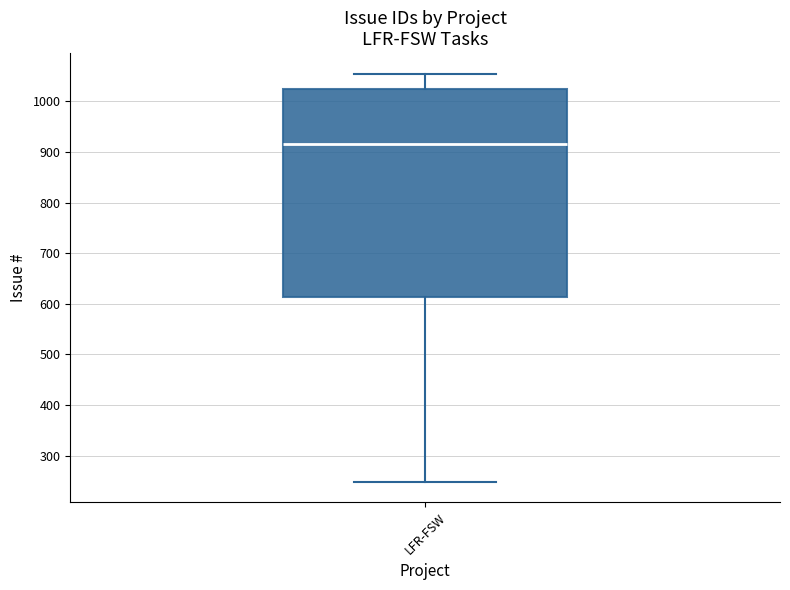

Where is the upper edge of the box for LFR-FSW on the y-axis? The values are not printed on the chart, so give them approximately, as read against the axis.

1030